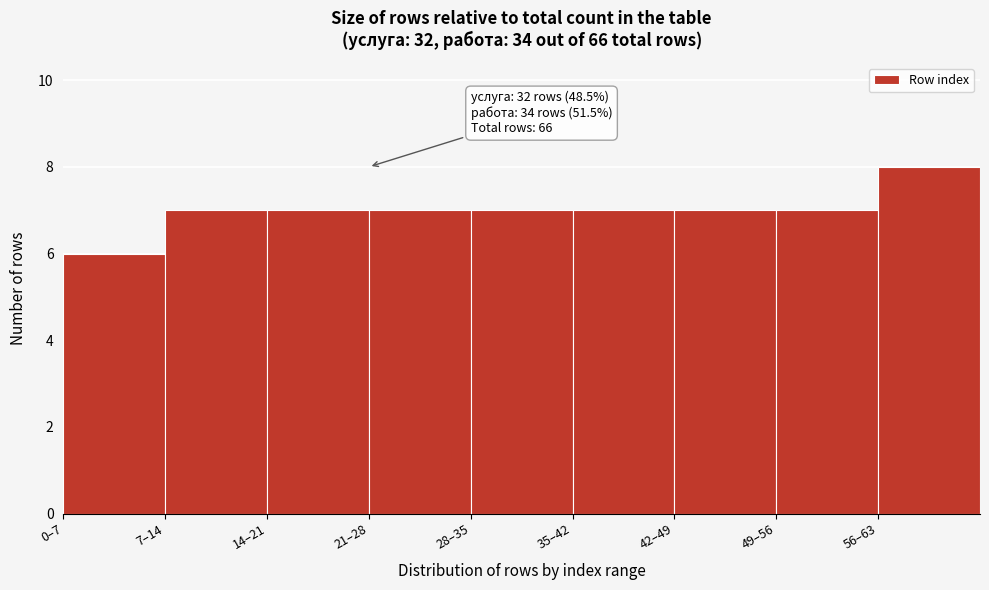

Reading left to right, extract all data points from this chart.

0–7=6	7–14=7	14–21=7	21–28=7	28–35=7	35–42=7	42–49=7	49–56=7	56–63=8